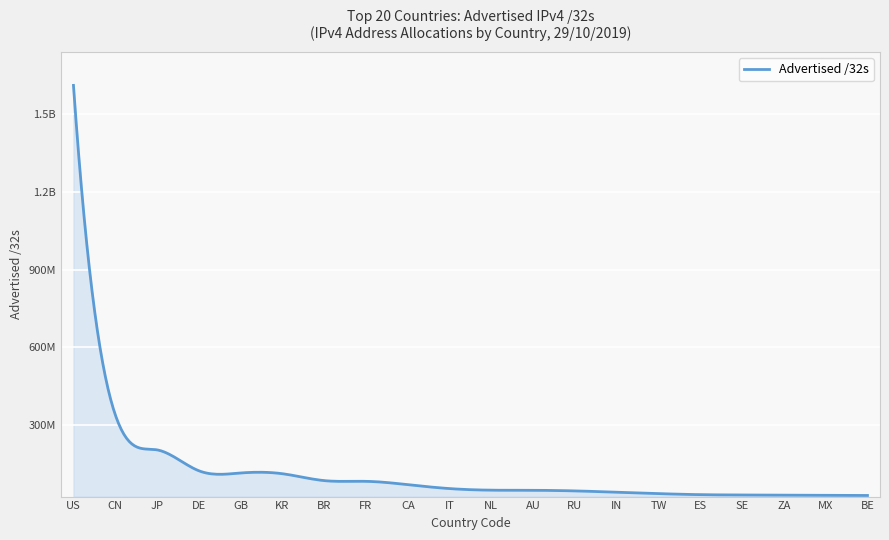

Is this an area chart (filled region under the line)?

Yes